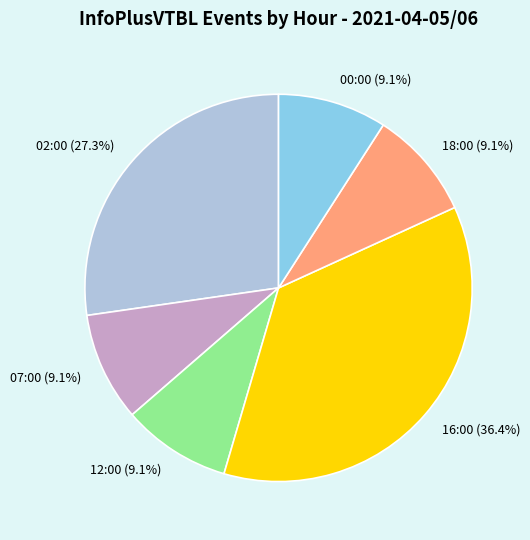

To the nearest percent, what is the combined percentage of 07:00 and 02:00?

36%